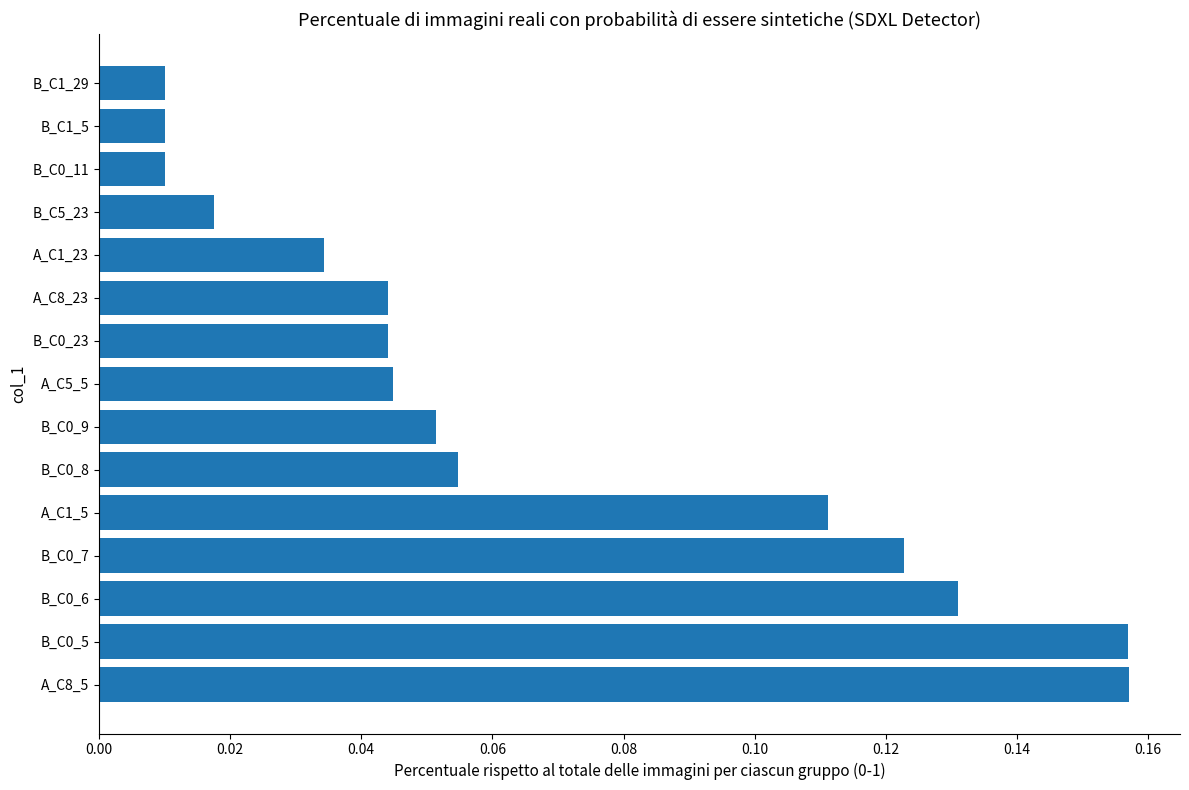

What is the sum of all values?

1.0